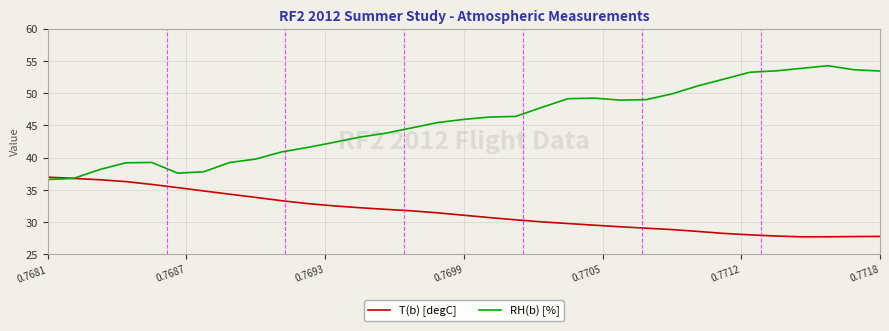

Does the chart have visible grid lines?

Yes